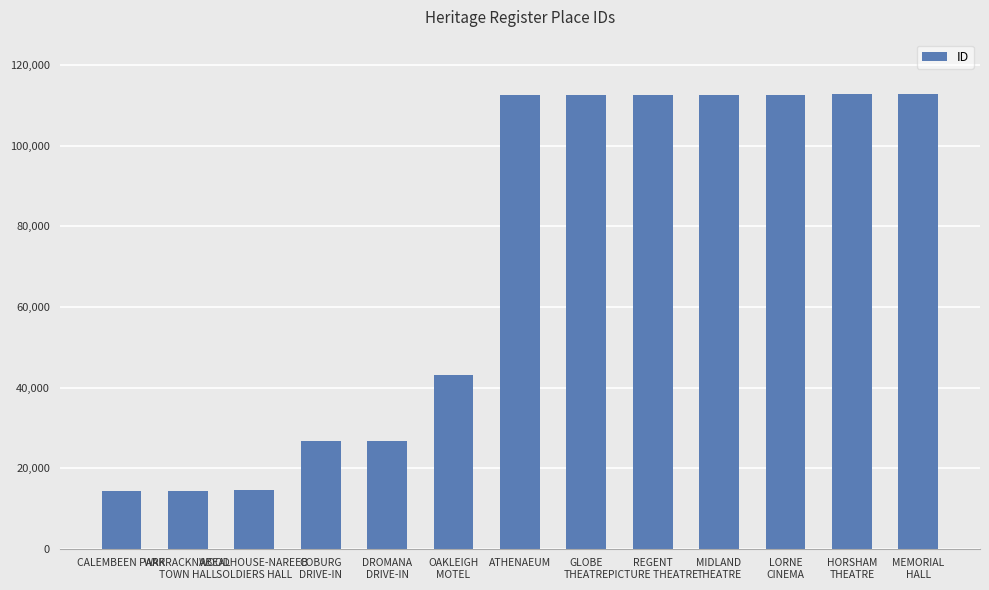

What is the difference between the maximum and minimum values?

98436